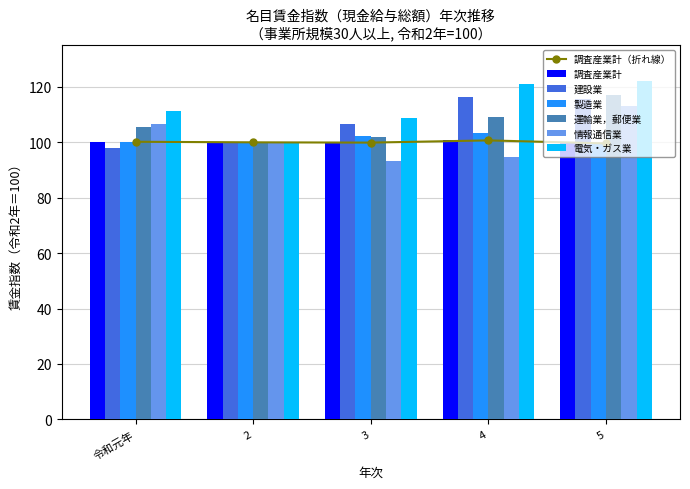

At which label does 電気・ガス業 first exceed 111?

令和元年